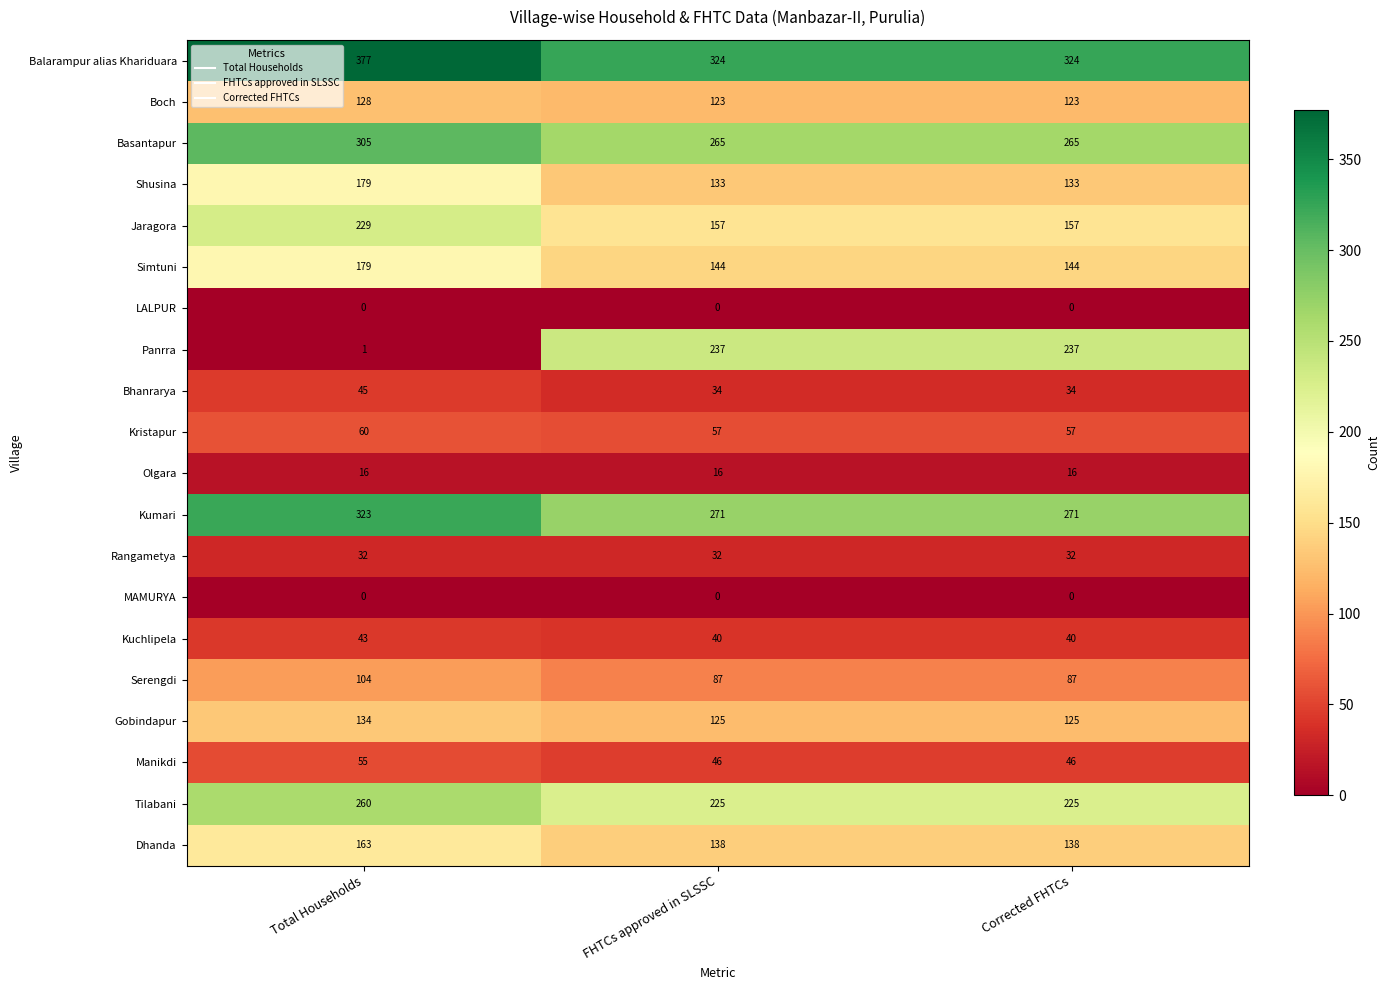

What is the sum of all Jaragora values?

543